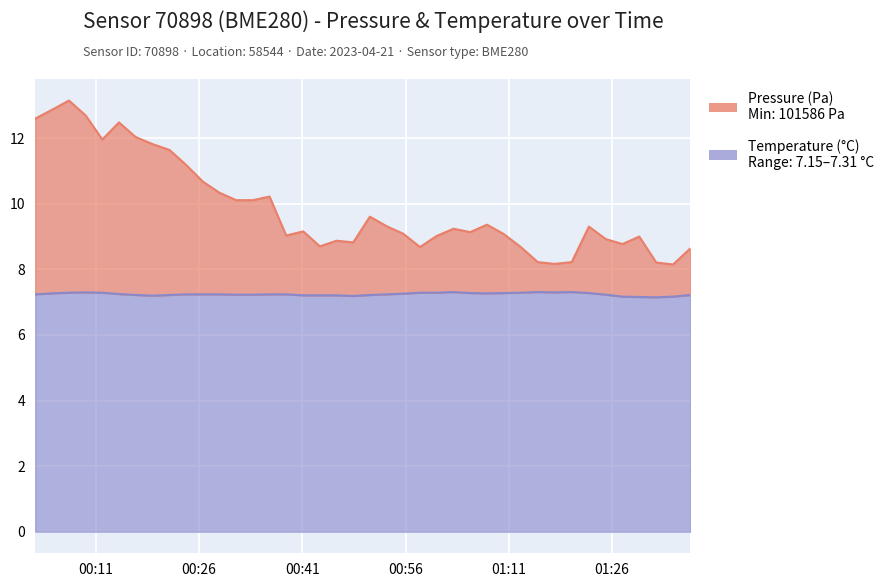

Between 2023-04-21T00:53:15 and 2023-04-21T01:02:59, which series saw the biggest shift?

pressure